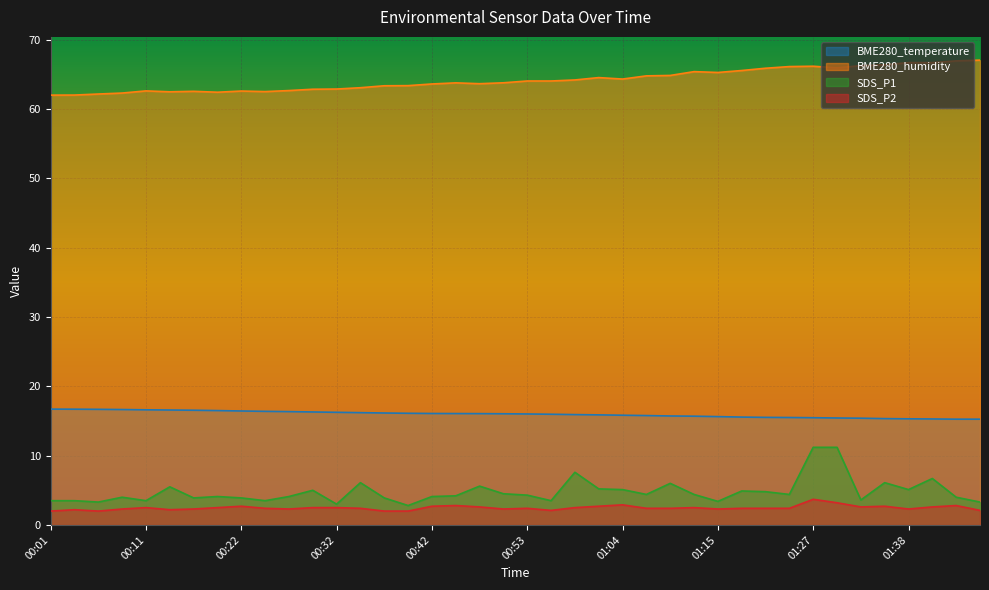

At 00:53, list the series in order from largest to smallest.

BME280_humidity, BME280_temperature, SDS_P1, SDS_P2